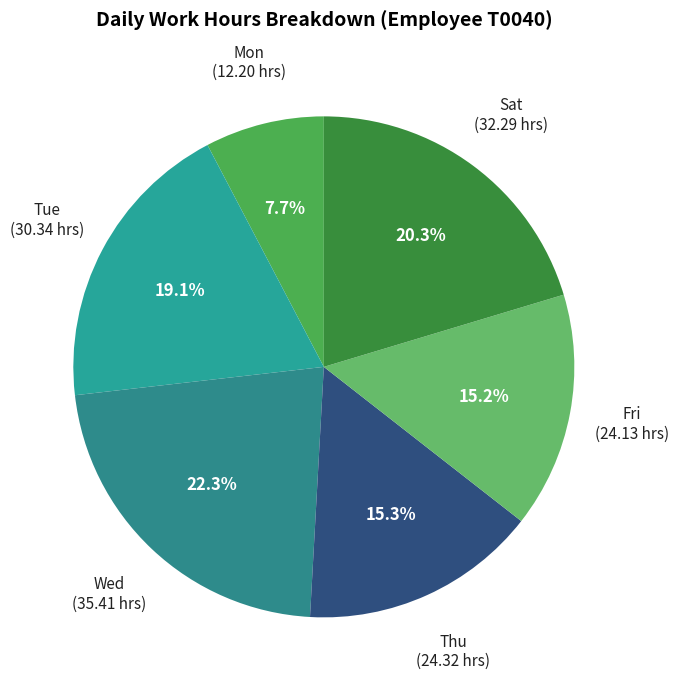

Approximately how many times larger is the value at Sat compared to Fri?

1.3